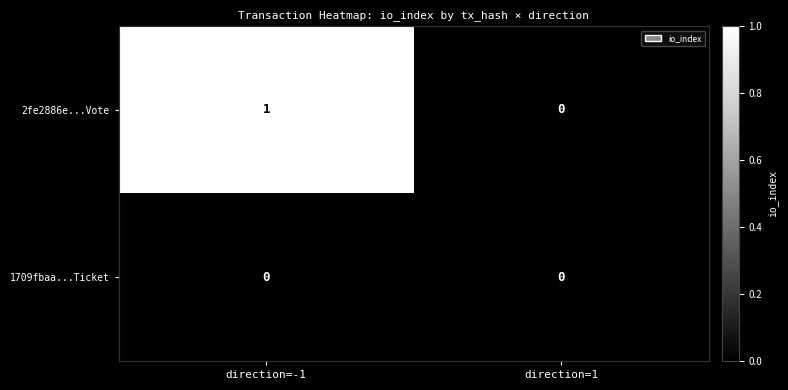

Rank the series by their maximum value, from lowest to highest.

1709fbaa...Ticket, 2fe2886e...Vote